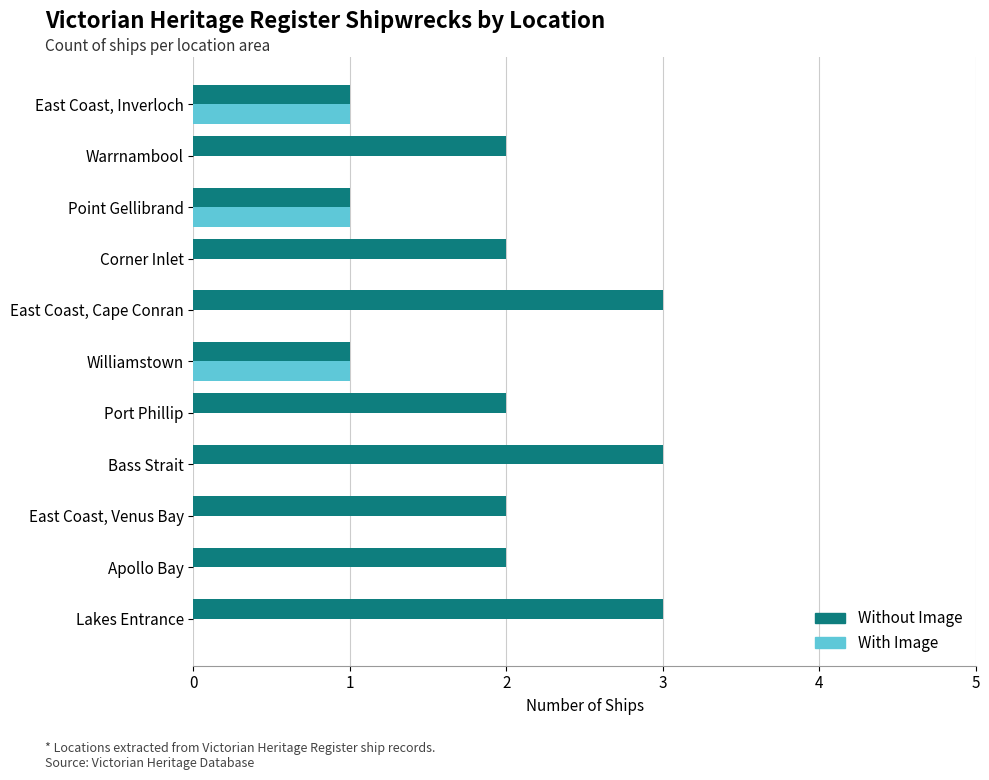

How many categories are shown in the chart?

11